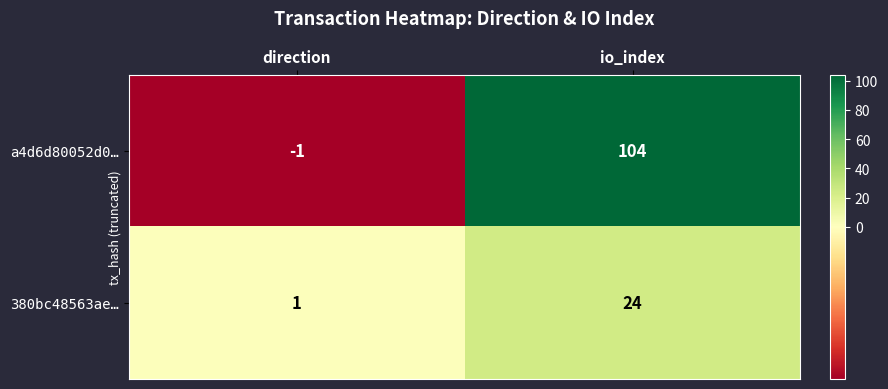

At direction, list the series in order from smallest to largest.

a4d6d80052d0…, 380bc48563ae…